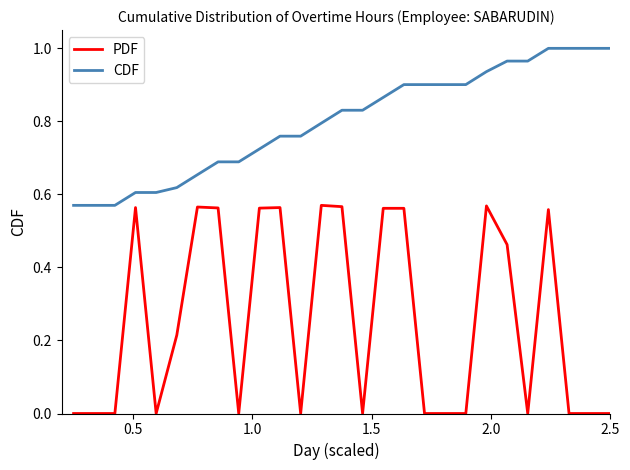

True or false: CDF and PDF intersect in this chart.

False